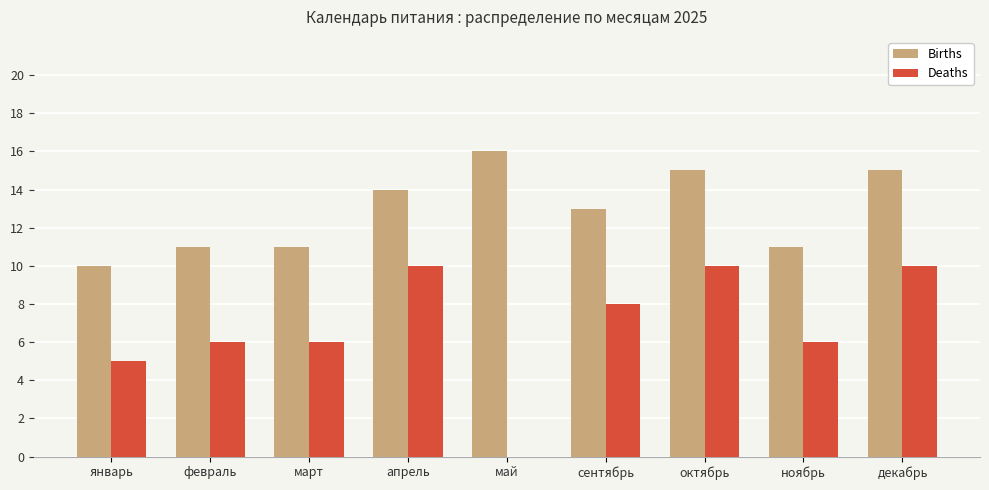

Is the value of Births at декабрь greater than the value of Deaths at октябрь?

Yes